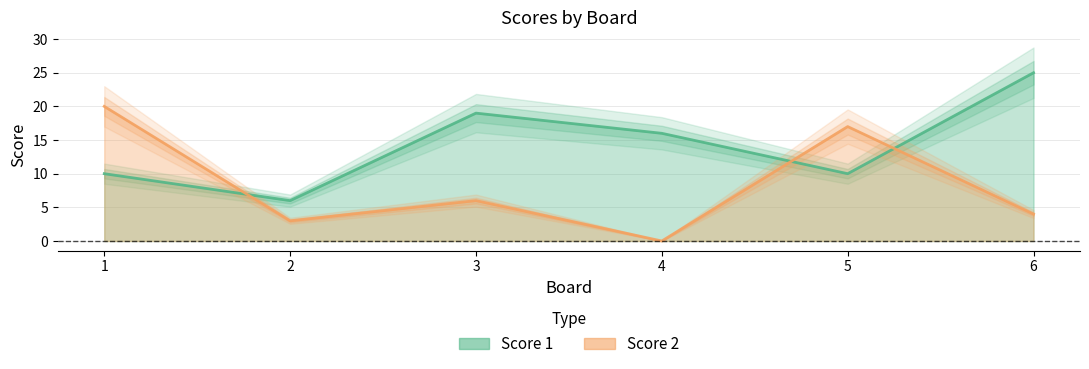

What are all the series names shown in the legend?

Score 1, Score 2